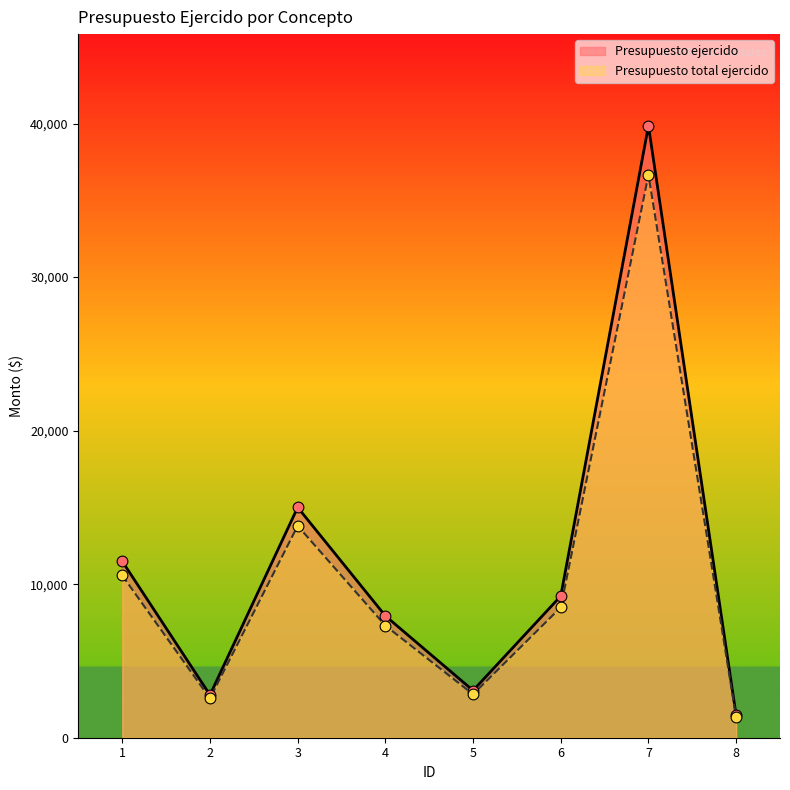

What is the total value across all series at 1?

22049.3